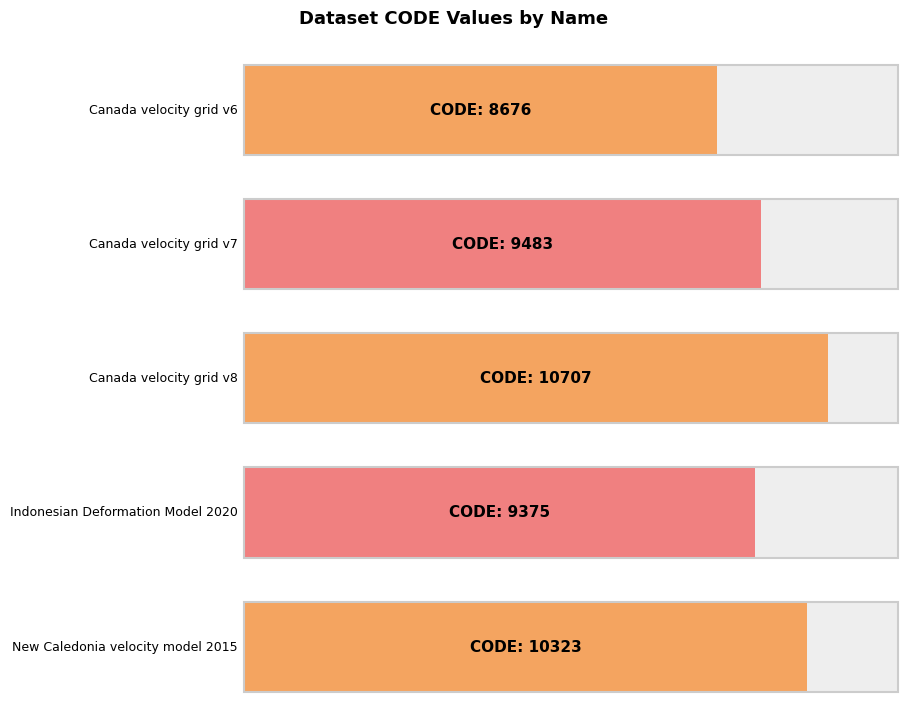

At which category does the chart reach its peak across all series?

Canada velocity grid v8